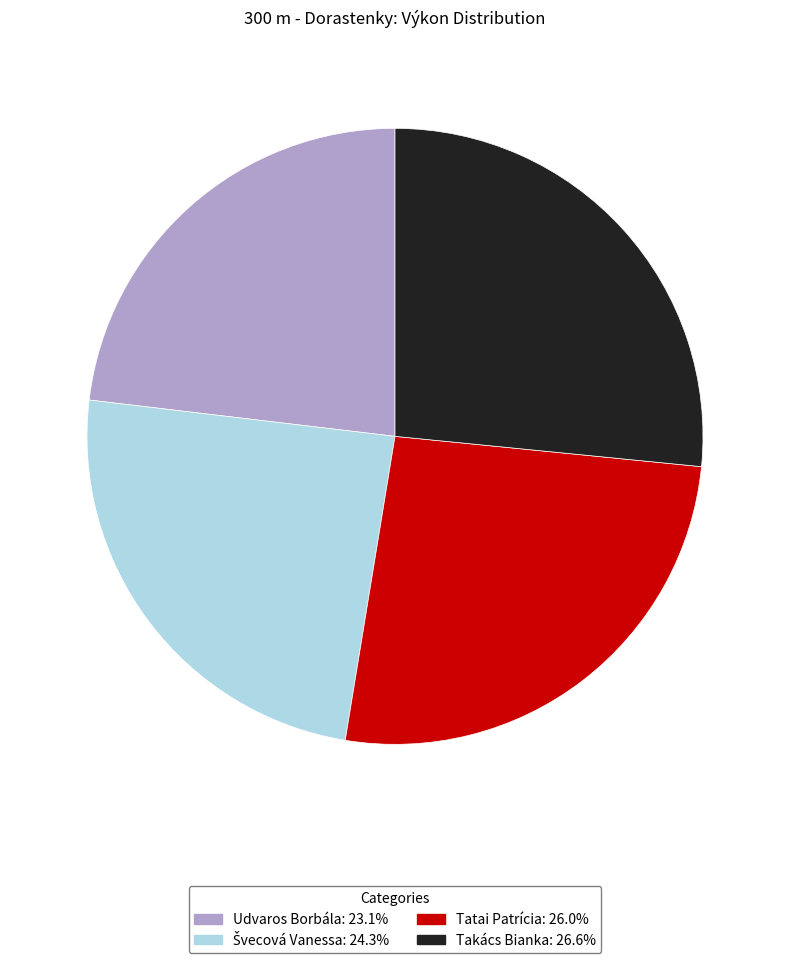

Does Udvaros Borbála account for over 50% of the chart?

No